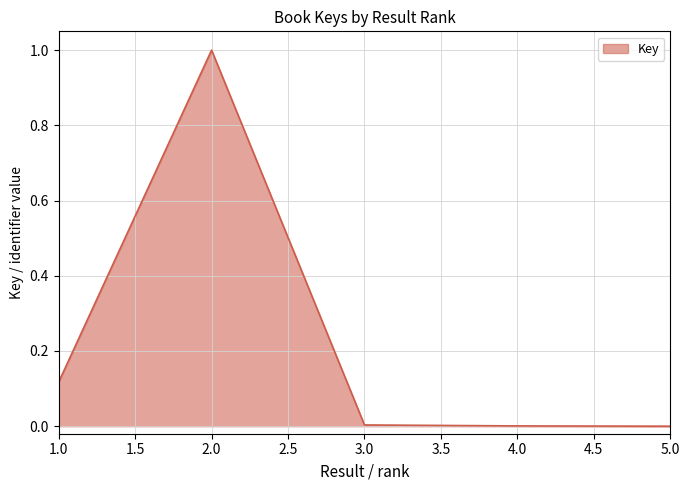

Which has a higher value, 2.0 or 1.0?

2.0